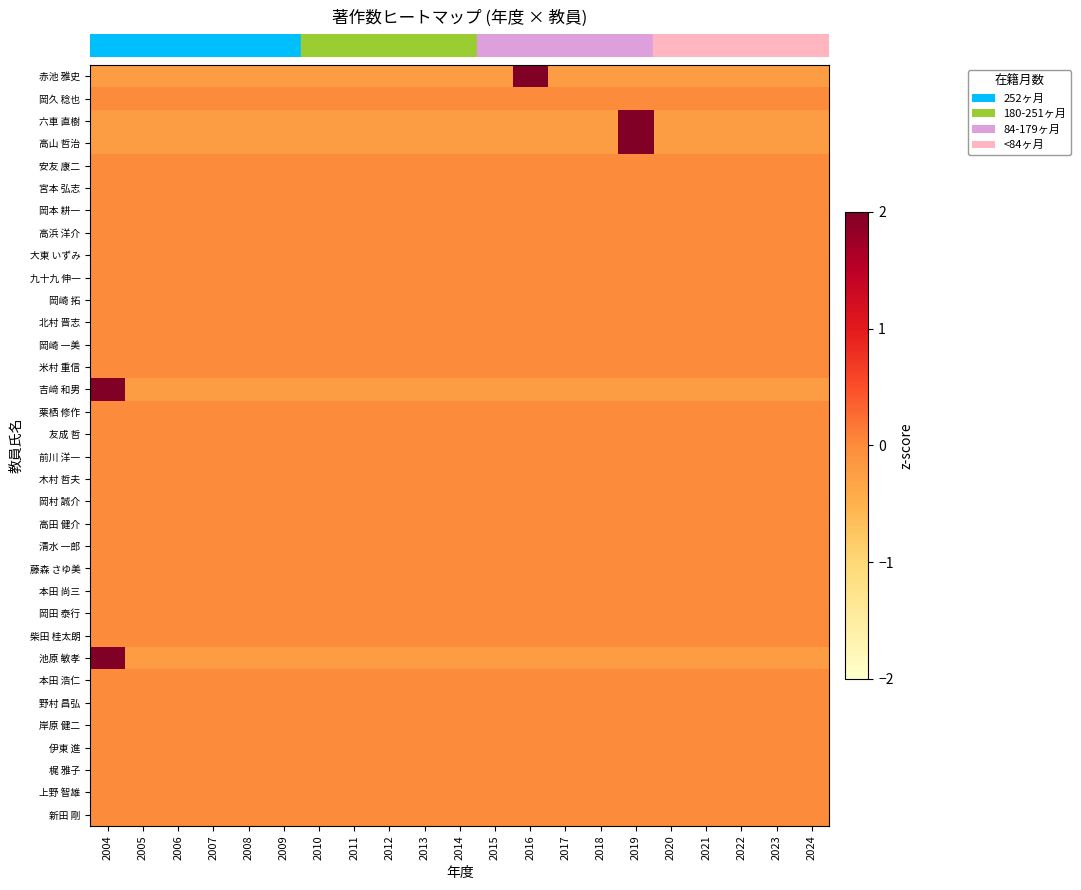

At how many categories does at least one series exceed 0?

3